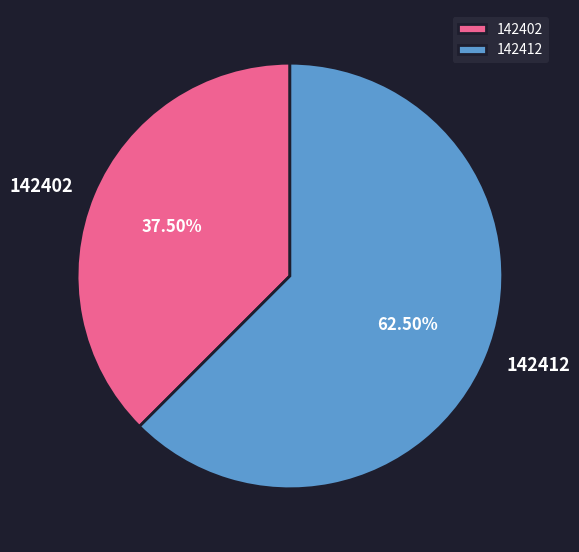

Does 142412 represent more than half of the total?

Yes